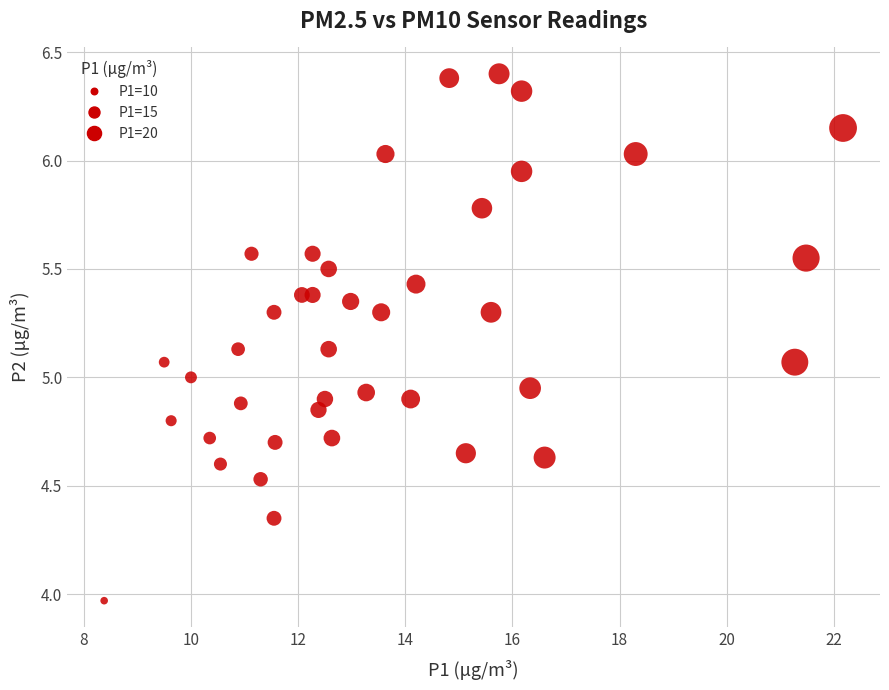

What is the range of Y values (max minus min)?

2.4